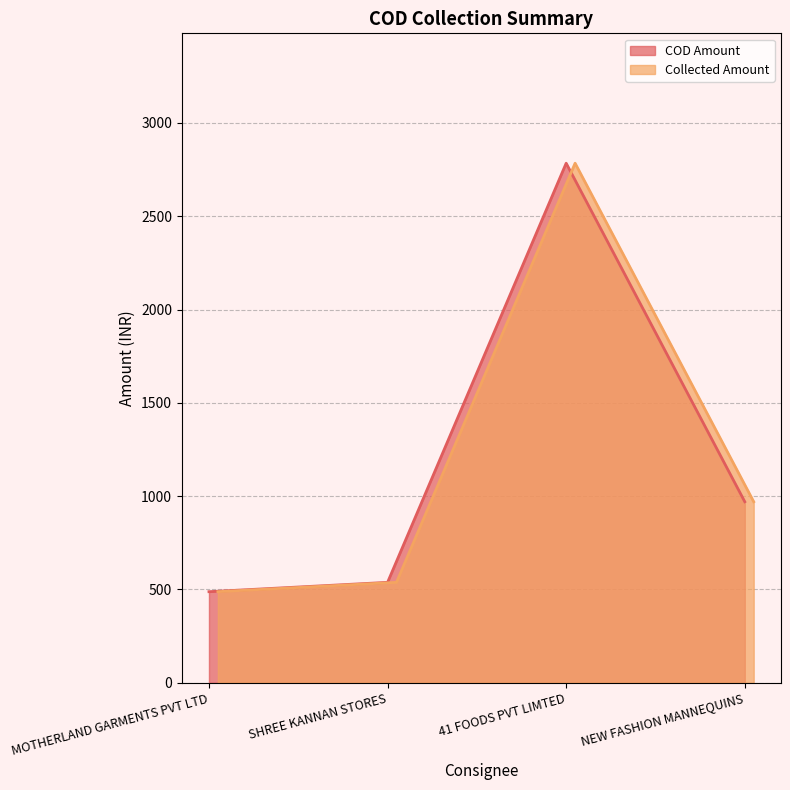

Where is COD Amount nearest to the value 1636?

NEW FASHION MANNEQUINS